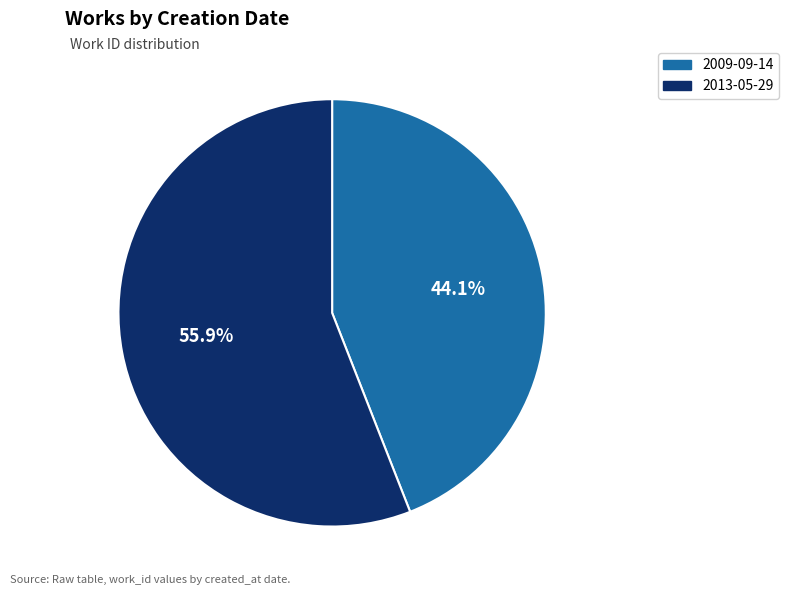

Which category has the biggest portion of the pie?

2013-05-29